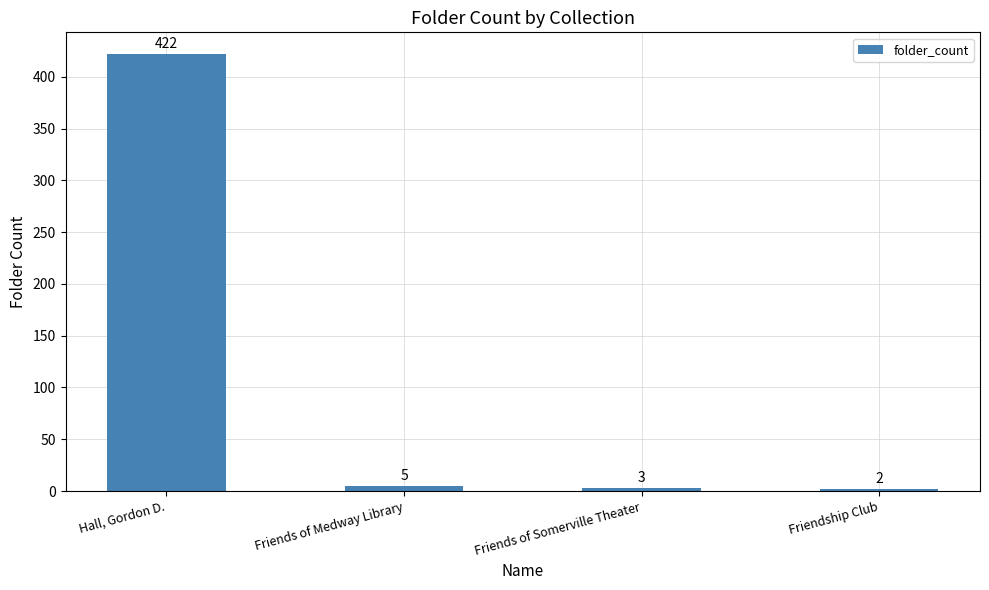

What is the change in value from Friends of Somerville Theater to Friendship Club?

-1